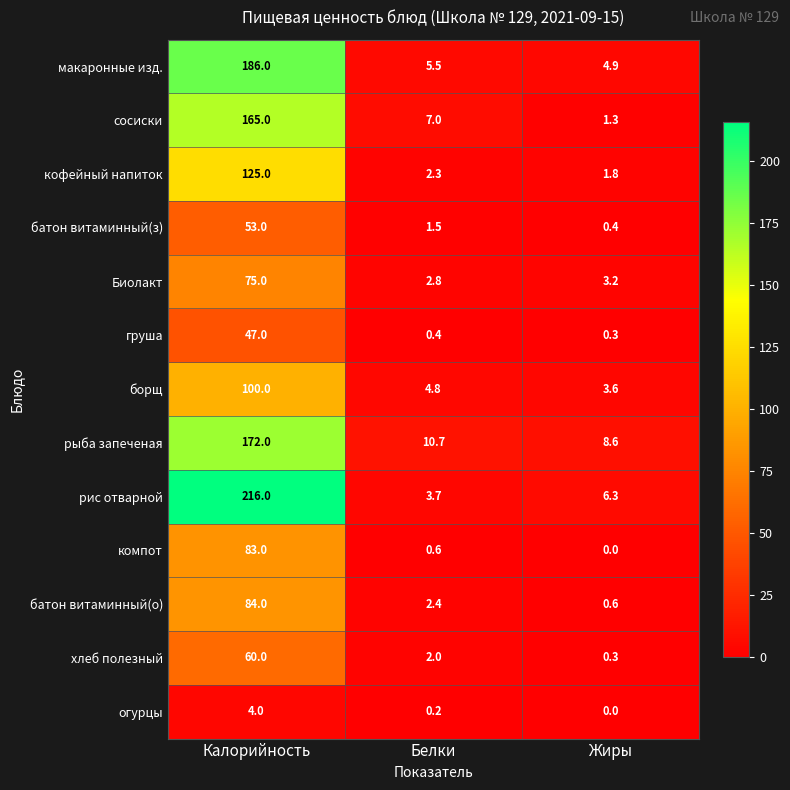

The value of батон витаминный(з) at Белки is 2.4. True or false?

False